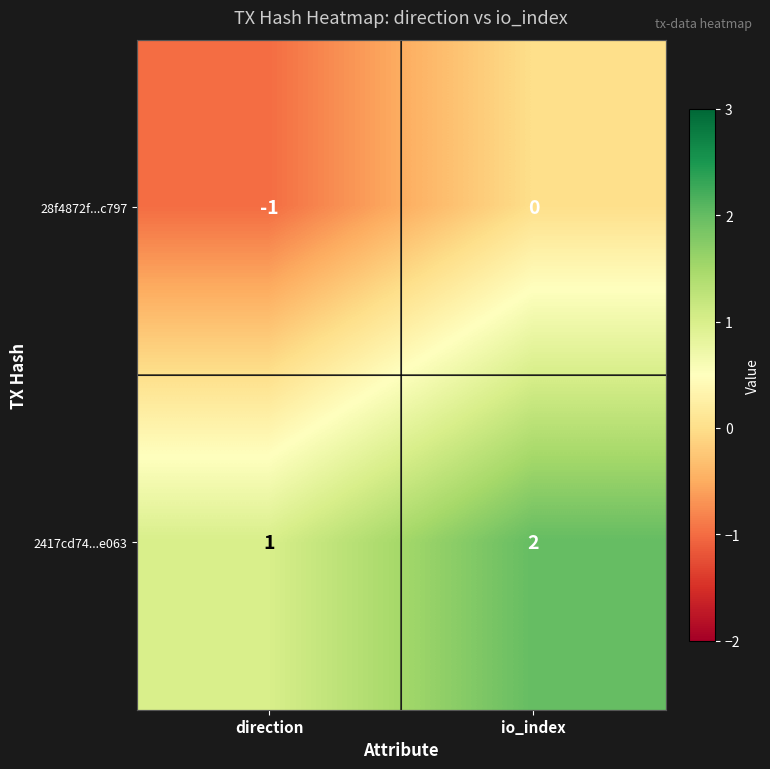

At which category does the chart reach its minimum across all series?

direction